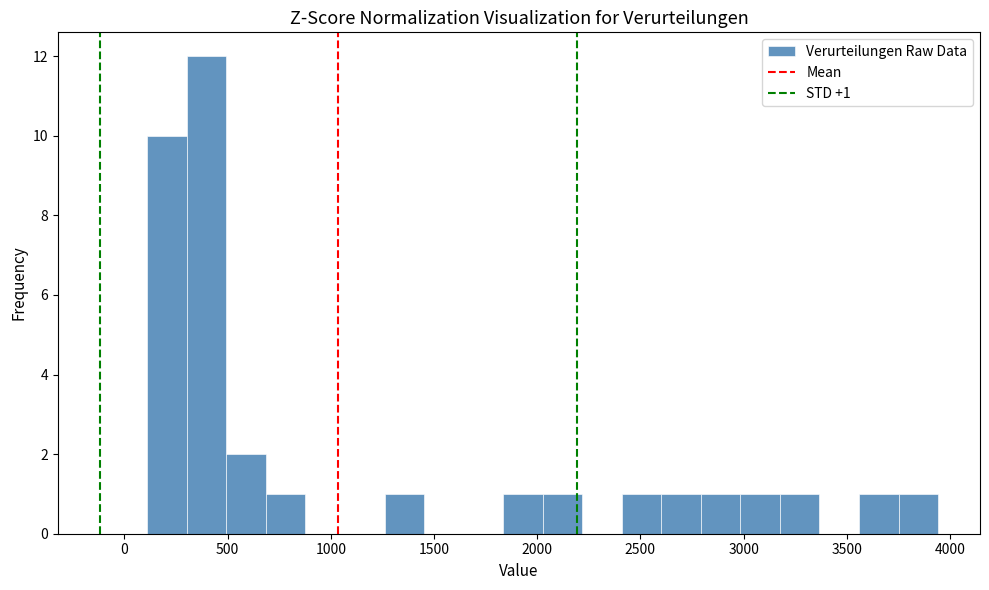

Read against the x-axis, roughly where is the centre of the tallest bar?

400